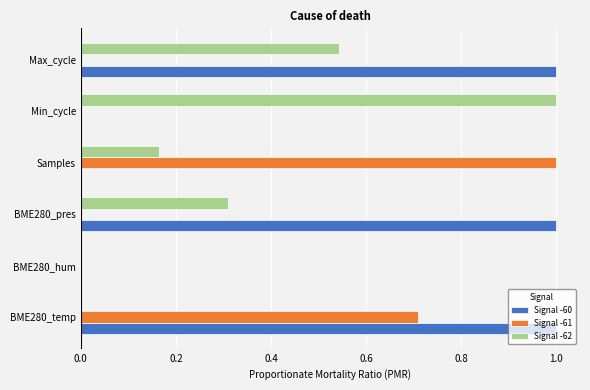

What is the average value of the Signal -61 series?

0.3